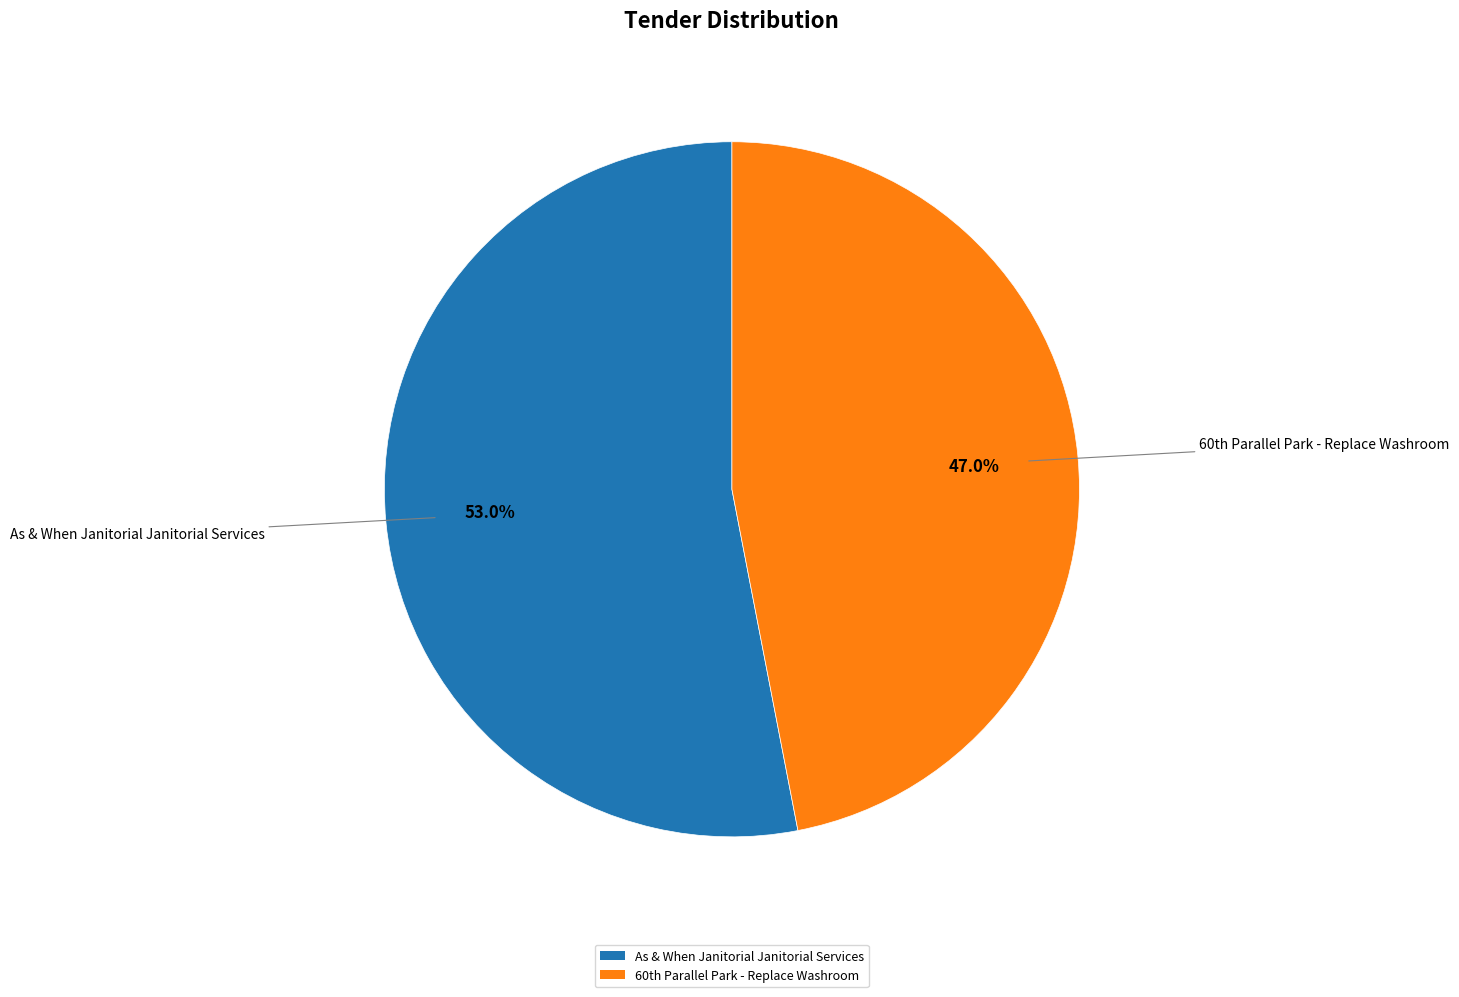

Does As & When Janitorial Janitorial Services represent more than half of the total?

Yes